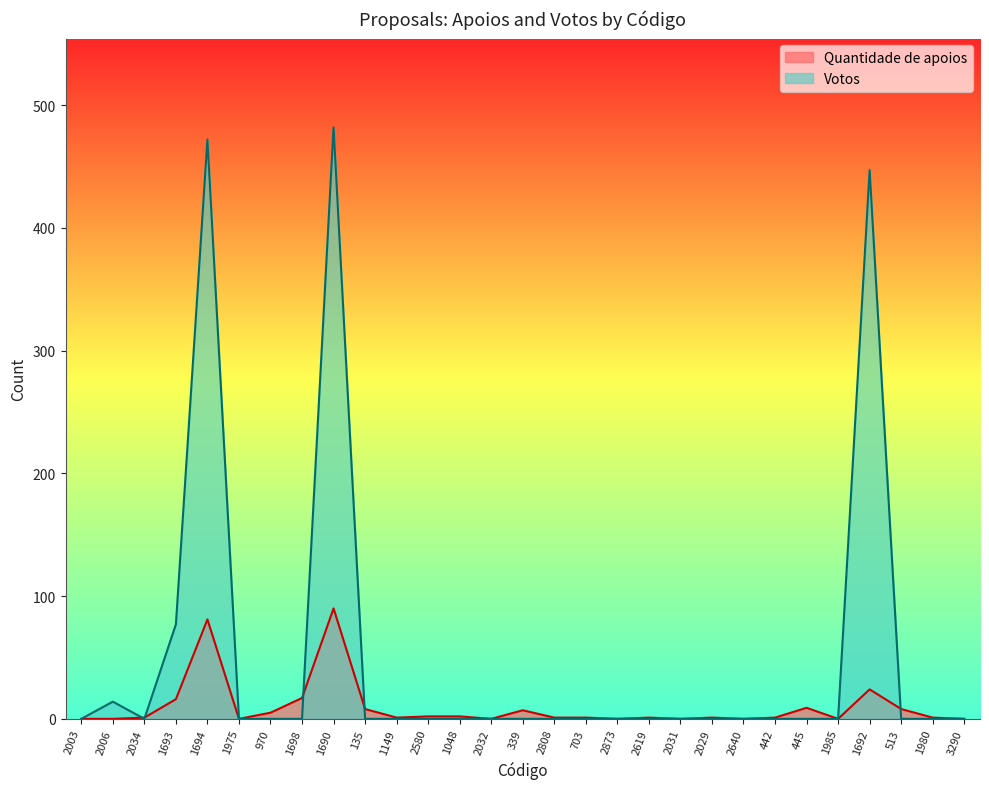

Is the value of Quantidade de apoios at 2619 greater than the value of Votos at 1690?

No